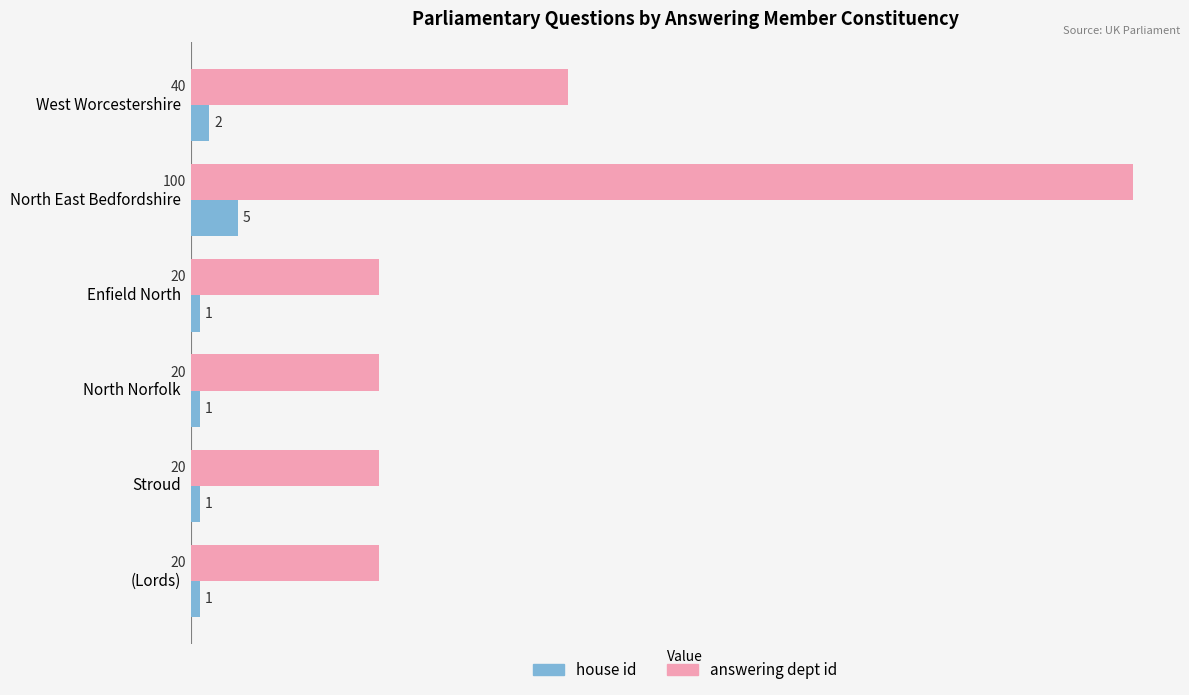

Rank the series by their maximum value, from highest to lowest.

answering dept id, house id